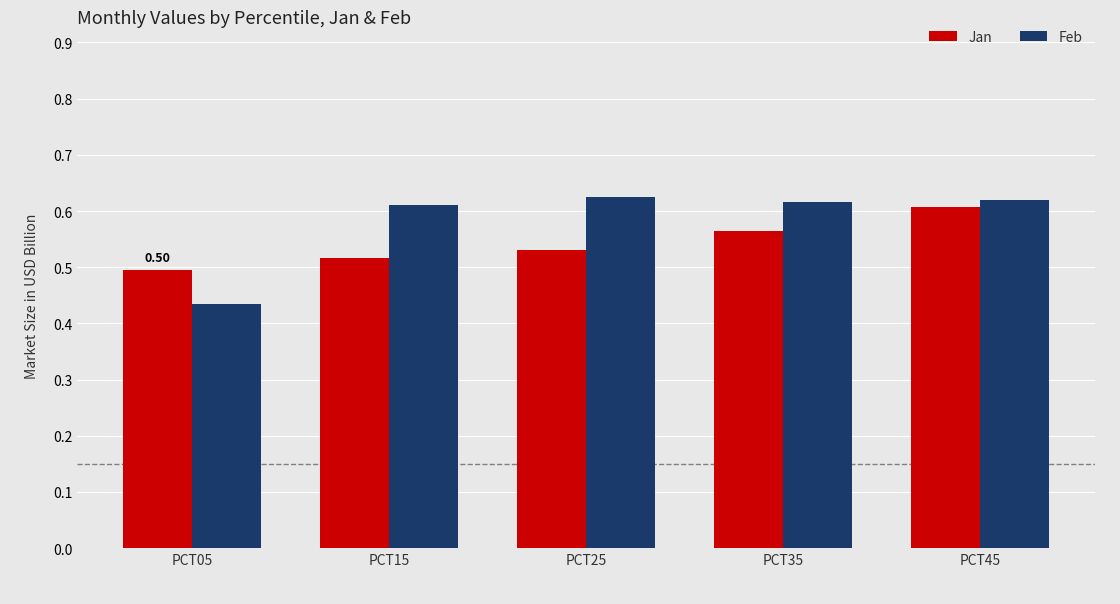

What are all the series names shown in the legend?

Jan, Feb